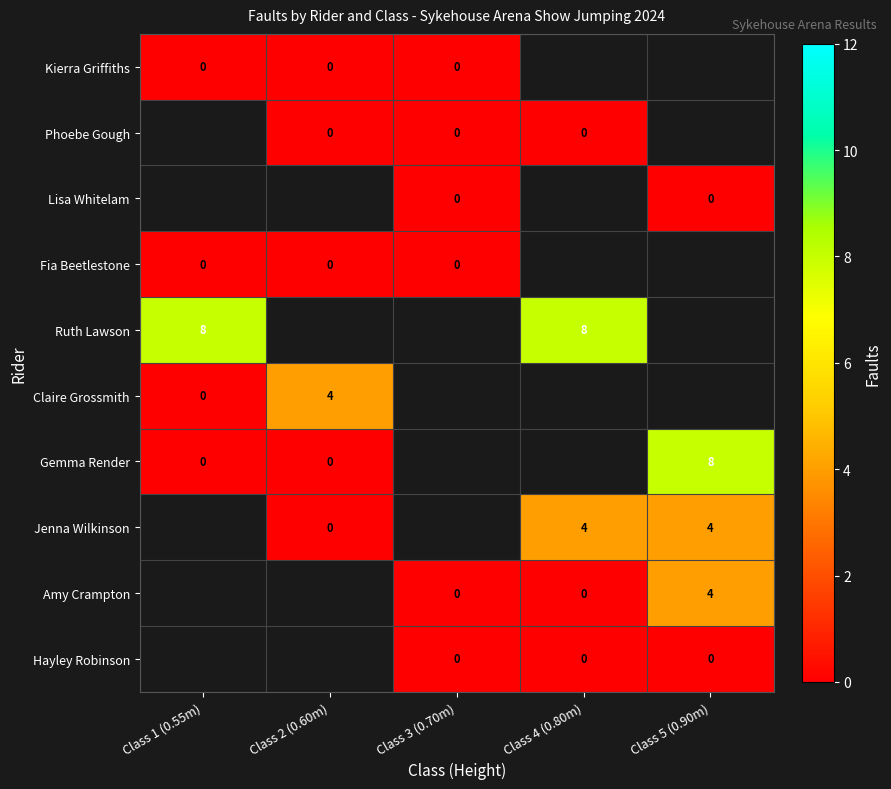

True or false: Gemma Render has a value of 8 at Class 5 (0.90m).

True